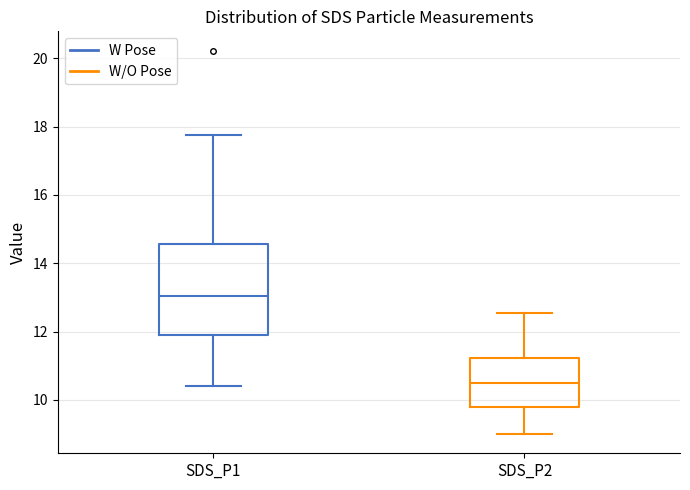

Reading left to right, read every box against the y-axis: the position of its median line, the range the box covers, and the ends of its whiskers. The values are not printed on the chart, so give them approximately, as read against the axis.

SDS_P1: median 13.0, box 12.0 to 14.6, whiskers 10.4 to 17.8
SDS_P2: median 10.4, box 9.8 to 11.2, whiskers 9.0 to 12.6